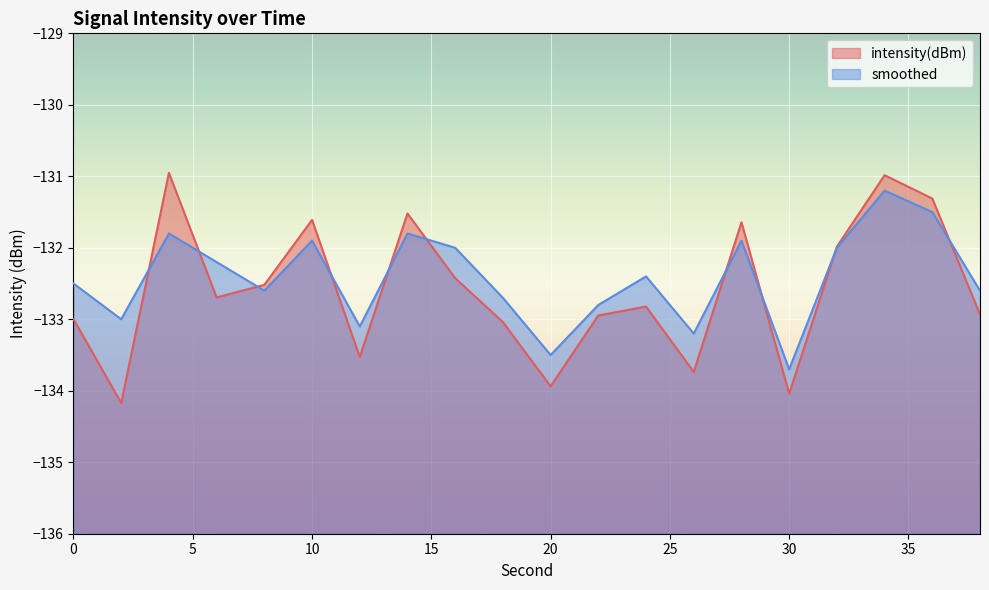

In intensity(dBm), how many points are higher than both neighbors (excluding endpoints)?

6